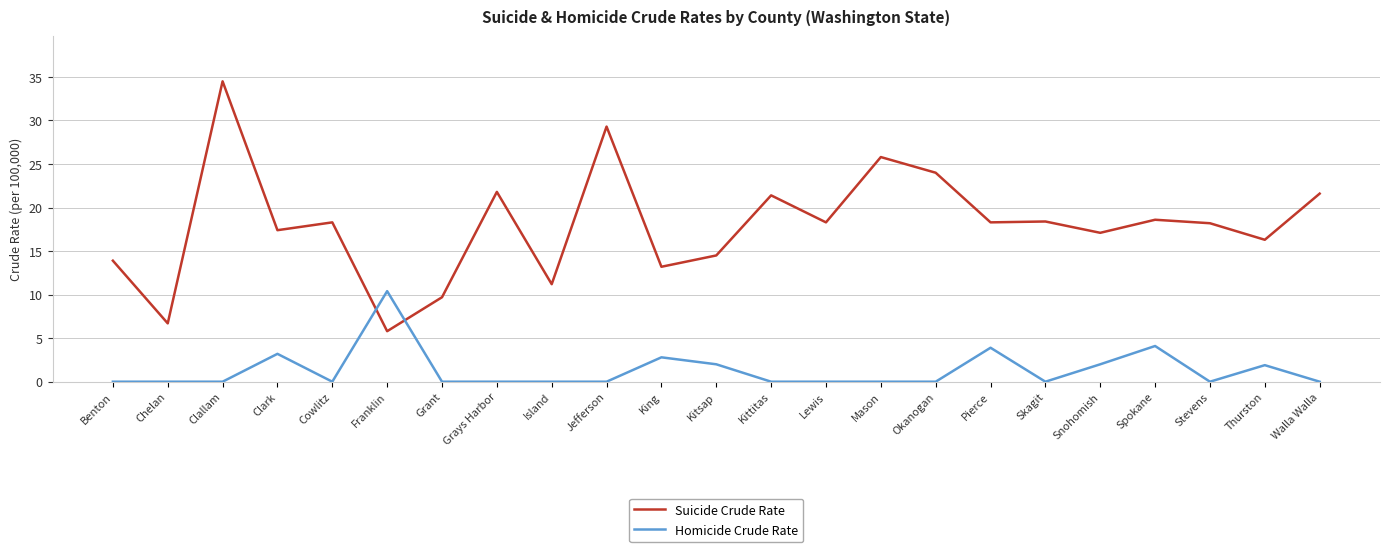

What is the sum of all Suicide Crude Rate values?

414.3